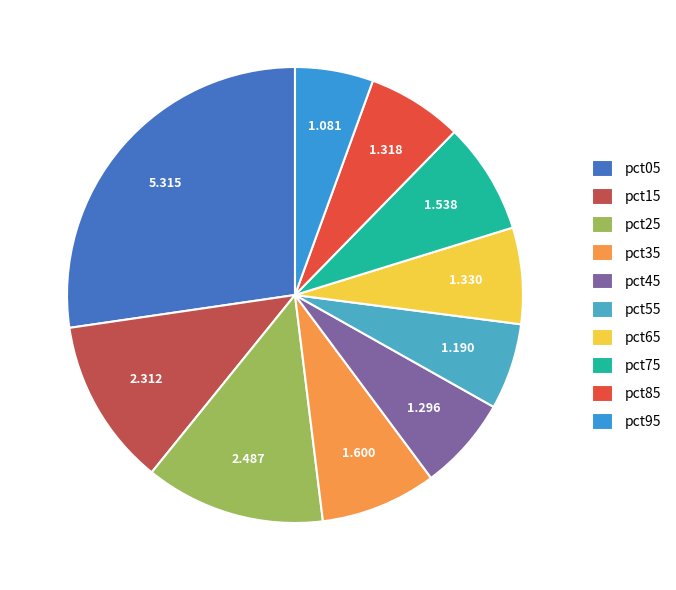

What is the largest slice in the pie chart?

pct05